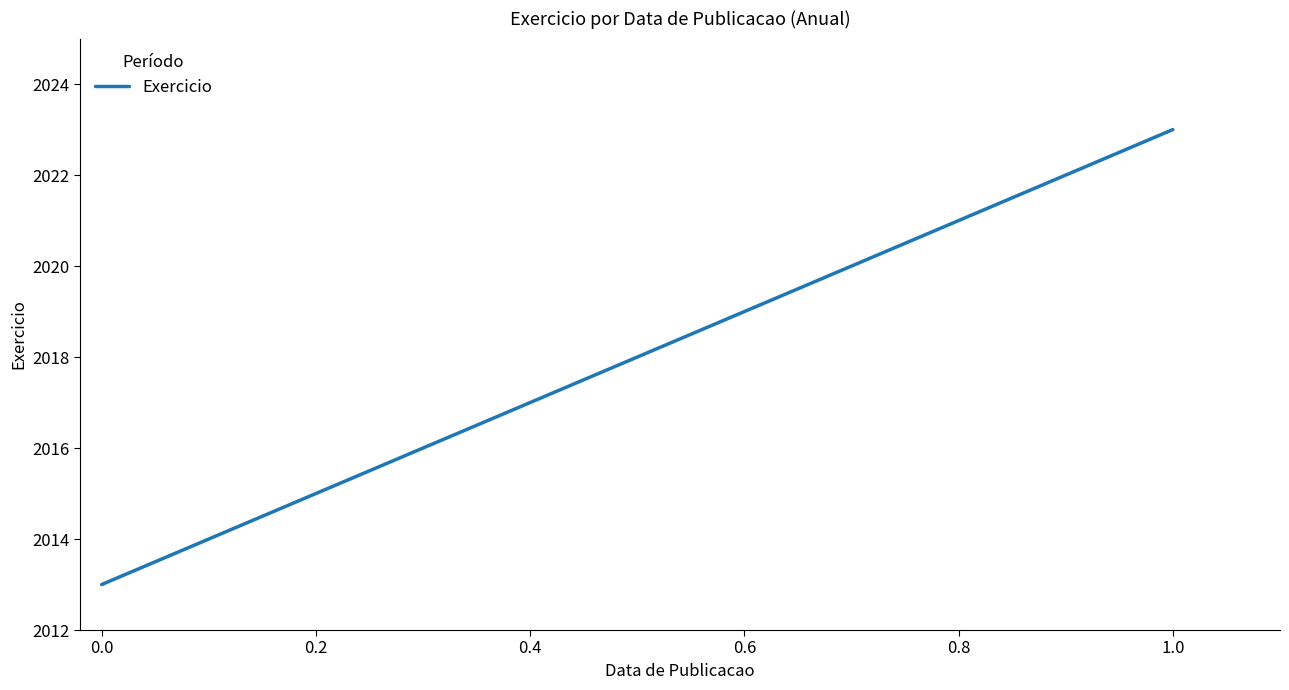

How many values are below 2018?

5